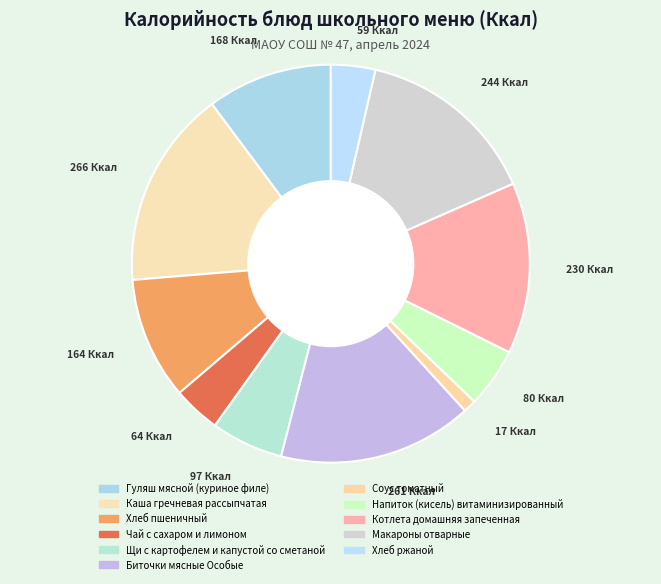

Count the number of slices in the pie.

11